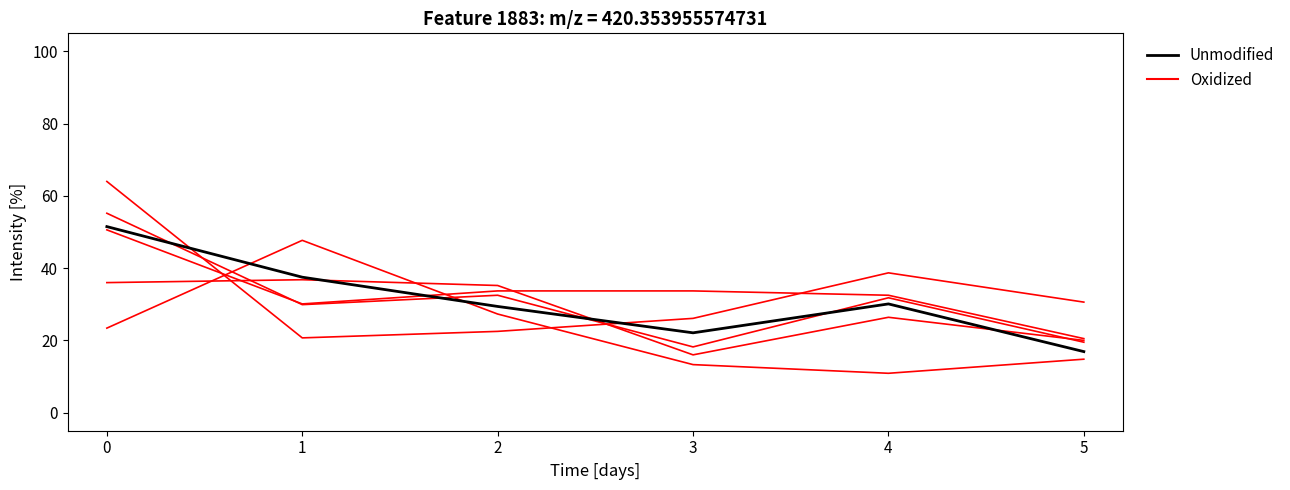

Does the chart display data point markers on the line(s)?

No